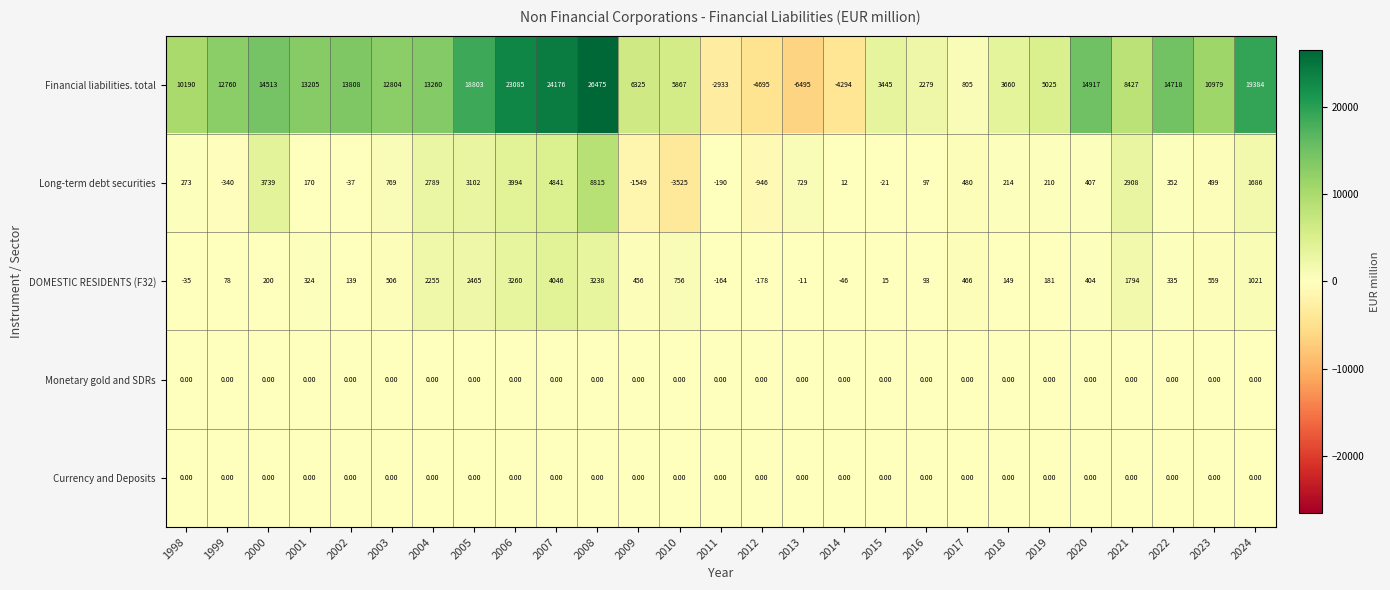

Rank the categories by Financial liabilities. total value from lowest to highest.

2013, 2012, 2014, 2011, 2017, 2016, 2015, 2018, 2019, 2010, 2009, 2021, 1998, 2023, 1999, 2003, 2001, 2004, 2002, 2000, 2022, 2020, 2005, 2024, 2006, 2007, 2008